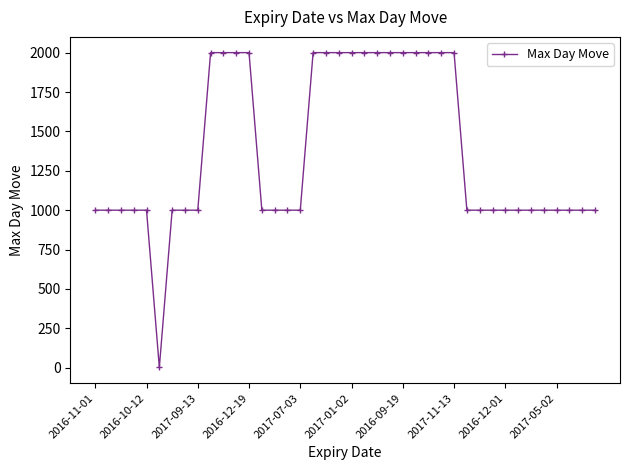

What is the difference between the second highest and second lowest values?

1000